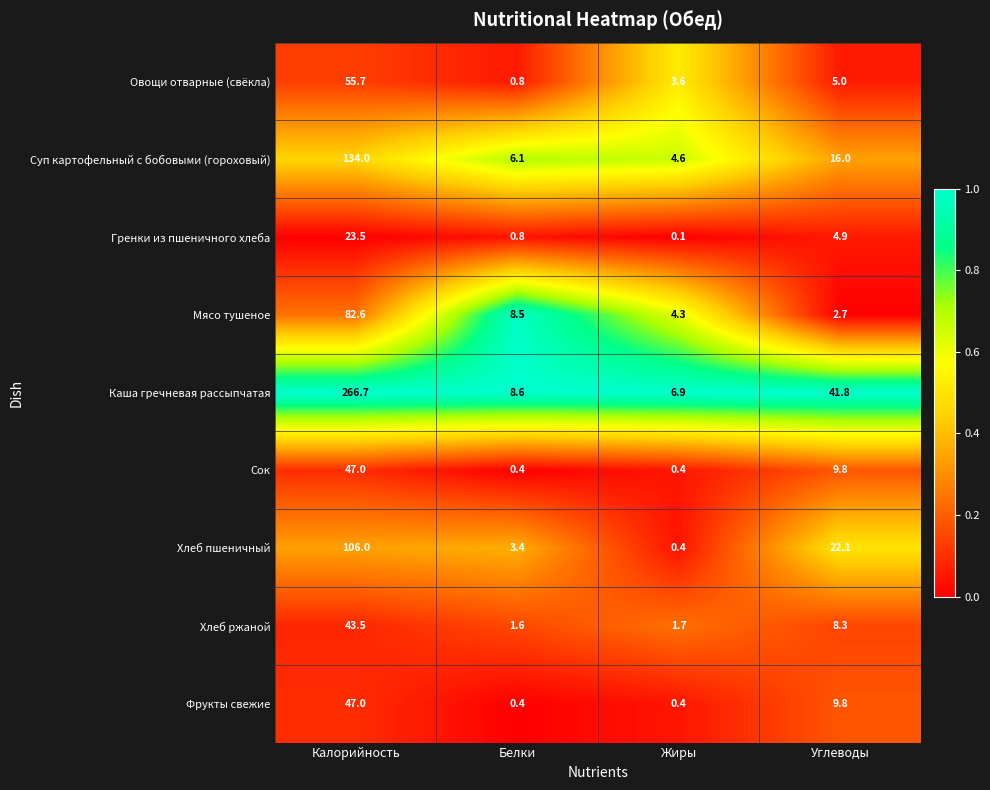

Which series changed the most between Белки and Жиры?

Мясо тушеное